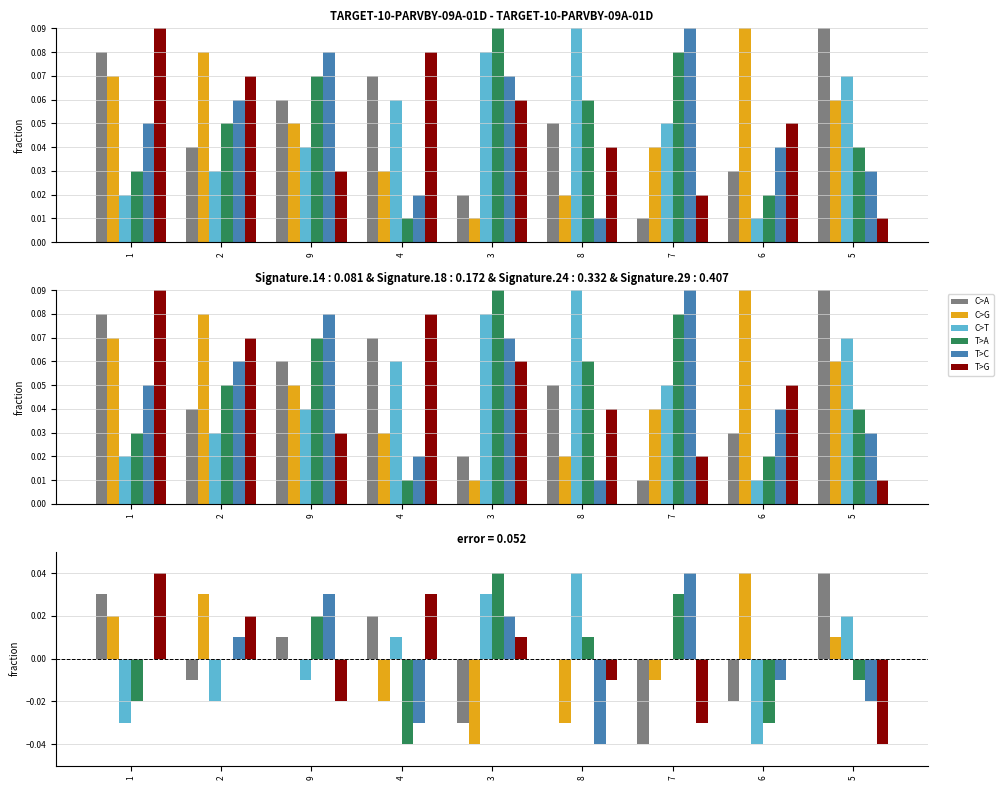

How many data points in T>C are above 0?

4